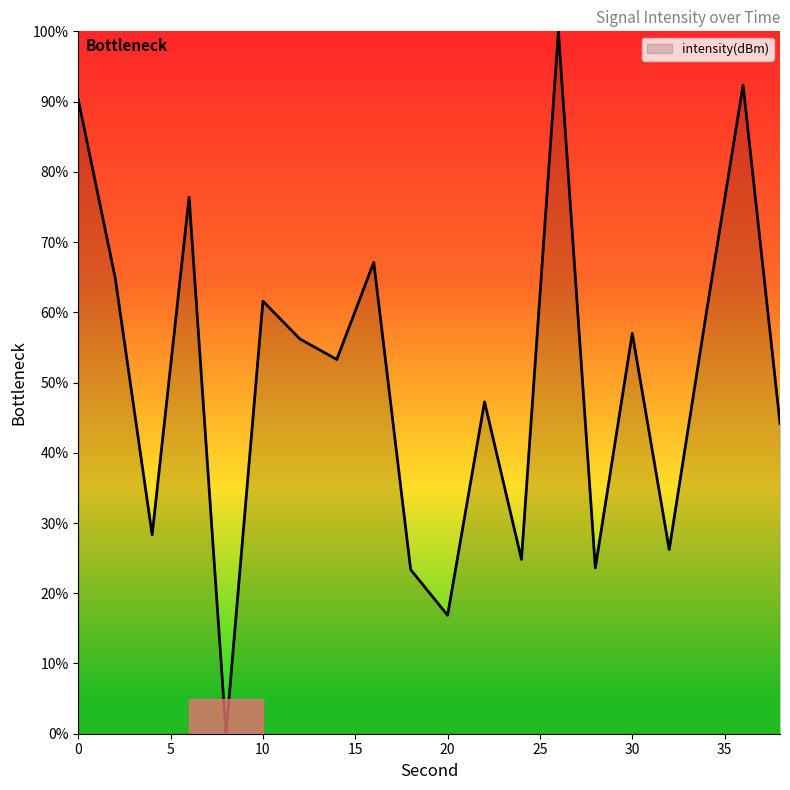

Does the chart have visible grid lines?

No